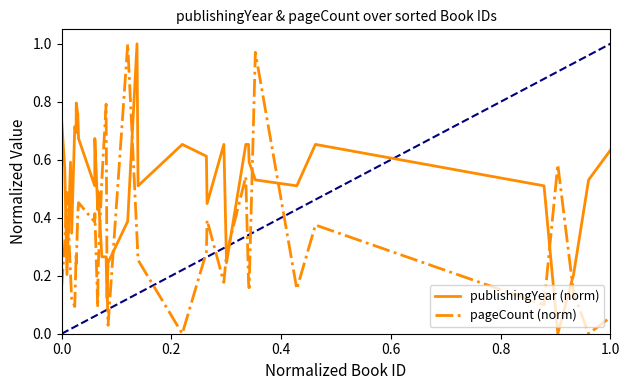

How many intersections are there between publishingYear (norm) and pageCount (norm)?

12